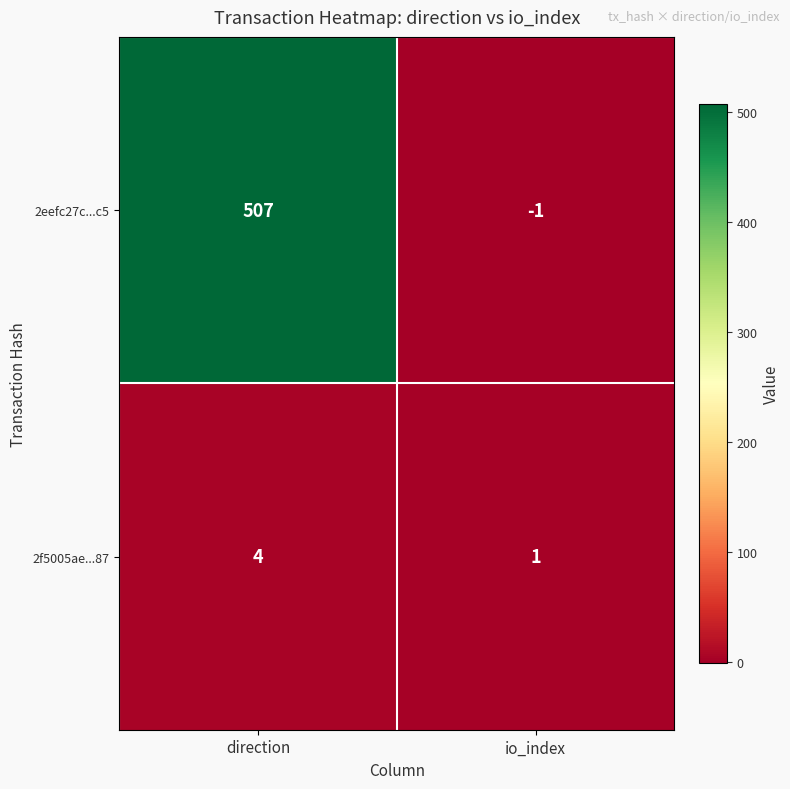

The 2f5005ae...87 series shows 4 at direction. True or false?

True